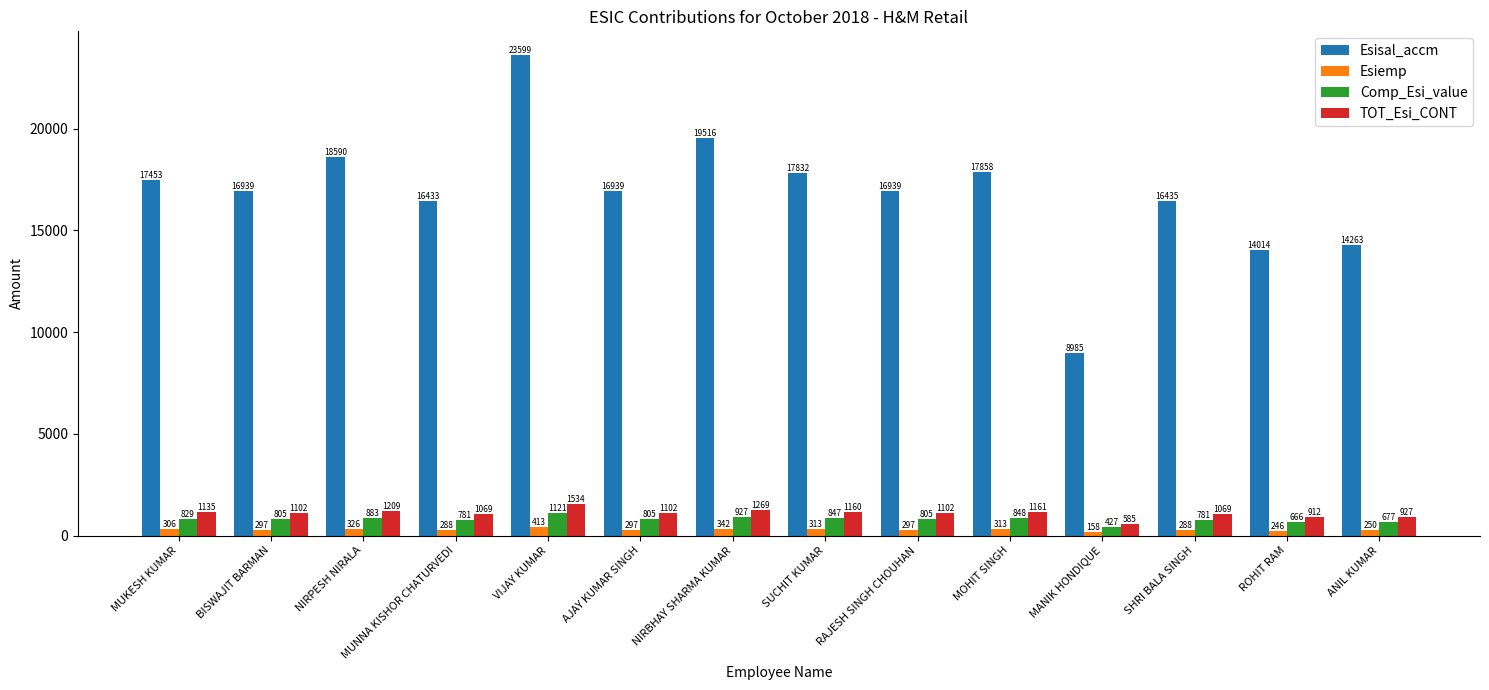

Which series has the largest range (max minus min)?

Esisal_accm